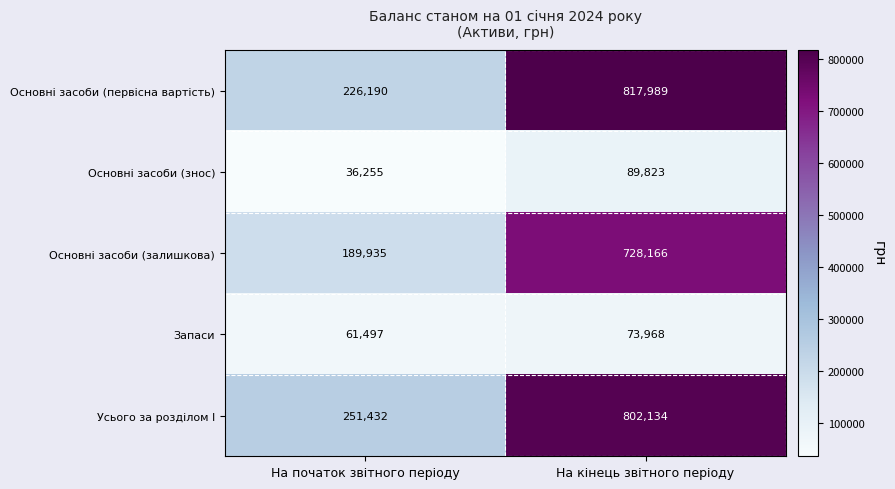

Reading left to right, list all the values displayed in this chart.

Основні засоби (первісна вартість): 226190	817989
Основні засоби (знос): 36255	89823
Основні засоби (залишкова): 189935	728166
Запаси: 61497	73968
Усього за розділом І: 251432	802134